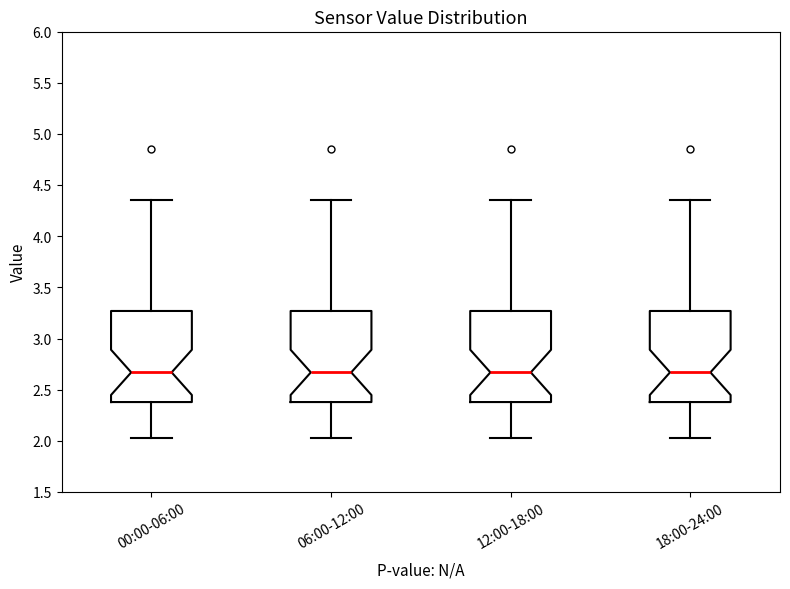

Where is the lower edge of the box for 18:00-24:00 on the y-axis? The values are not printed on the chart, so give them approximately, as read against the axis.

2.40